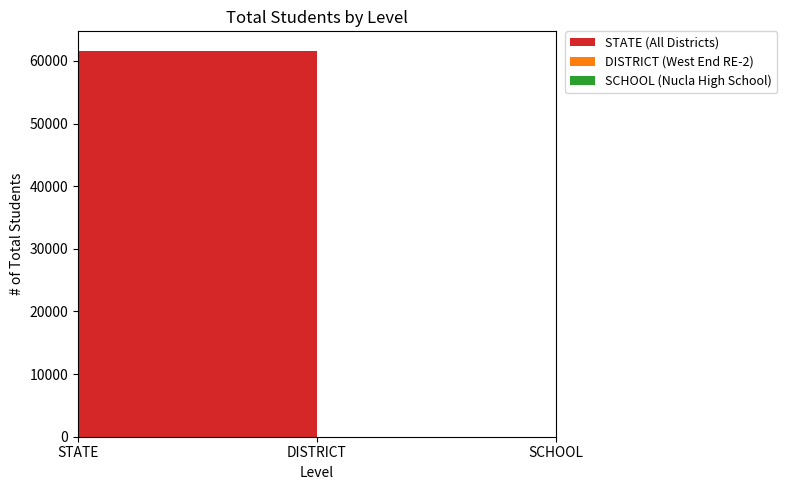

Reading left to right, extract all data points from this chart.

STATE (All Districts): STATE=61643	DISTRICT=0	SCHOOL=0
DISTRICT (West End RE-2): STATE=0	DISTRICT=17	SCHOOL=0
SCHOOL (Nucla High School): STATE=0	DISTRICT=0	SCHOOL=16